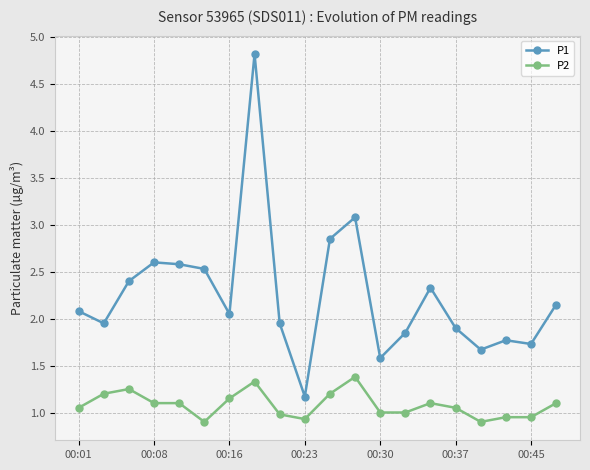

List the series in order of their peak value, lowest first.

P2, P1